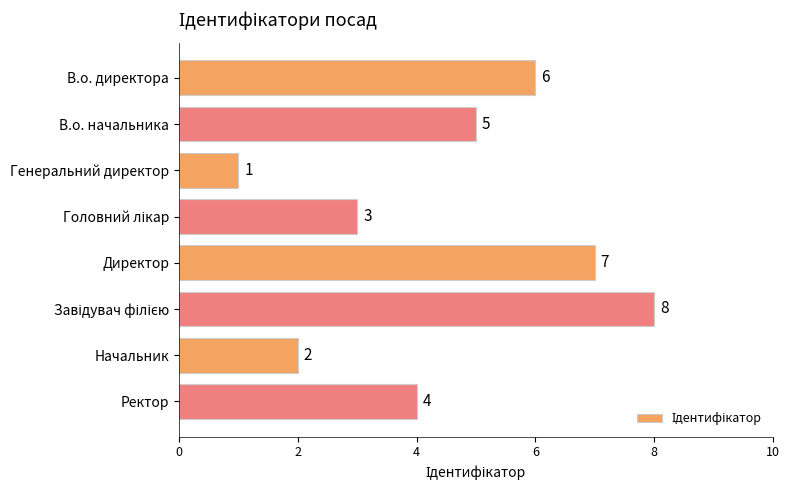

True or false: the data shows 4 at Ректор.

True